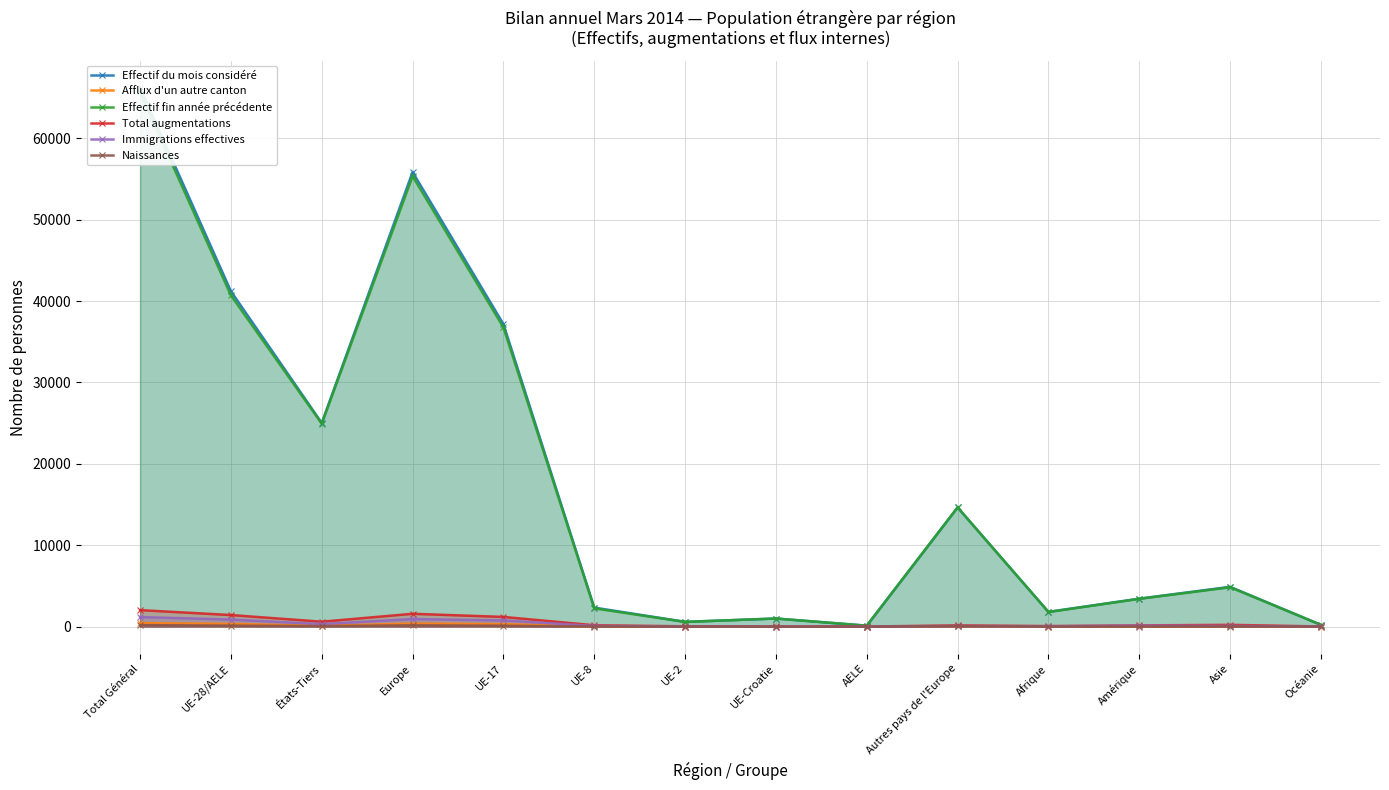

Reading right to left, what are all the values shown in this chart?

Effectif du mois considéré: 214	4889	3438	1814	14645	117	995	590	2337	37169	55853	25022	41208	66230
Afflux d'un autre canton: 0	18	27	7	43	0	1	5	22	305	376	95	333	428
Effectif fin année précédente: 217	4837	3413	1793	14650	113	997	576	2249	36761	55346	24936	40696	65632
Total augmentations: 16	218	149	68	153	10	15	38	168	1192	1576	604	1423	2027
Immigrations effectives: 15	78	119	32	67	7	8	12	78	760	932	311	865	1176
Naissances: 0	13	5	6	39	0	3	2	7	106	157	63	118	181